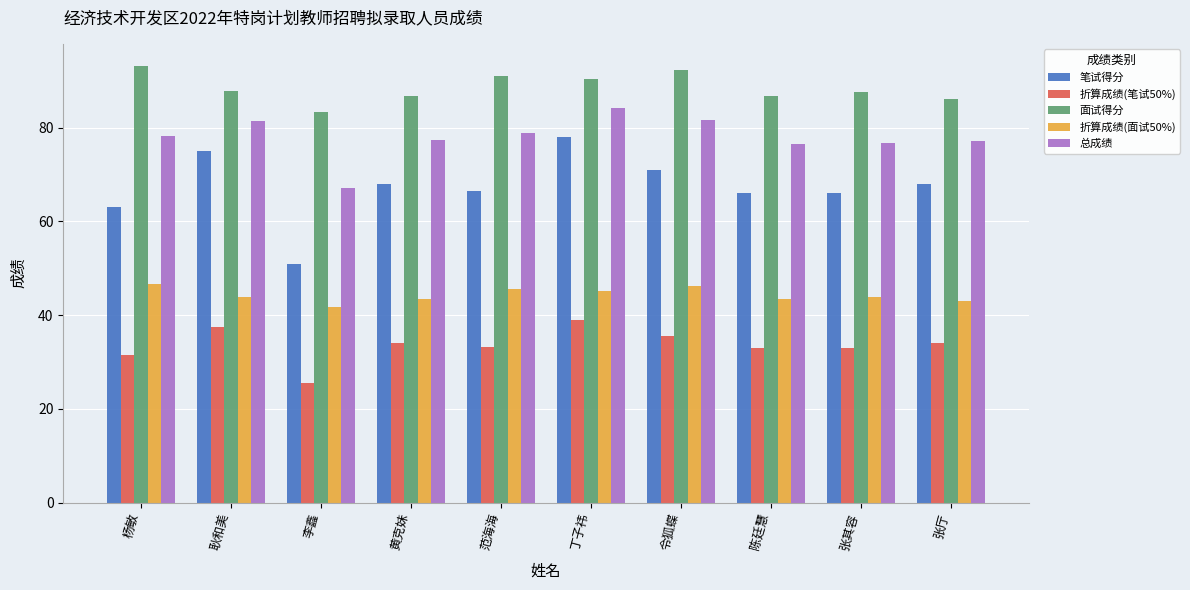

Count the number of data series in this chart.

5